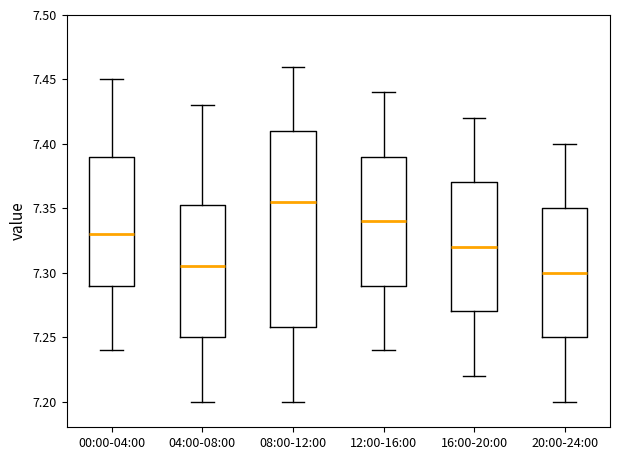

Where does the median line of the box for 12:00-16:00 sit on the y-axis? The values are not printed on the chart, so give them approximately, as read against the axis.

7.340